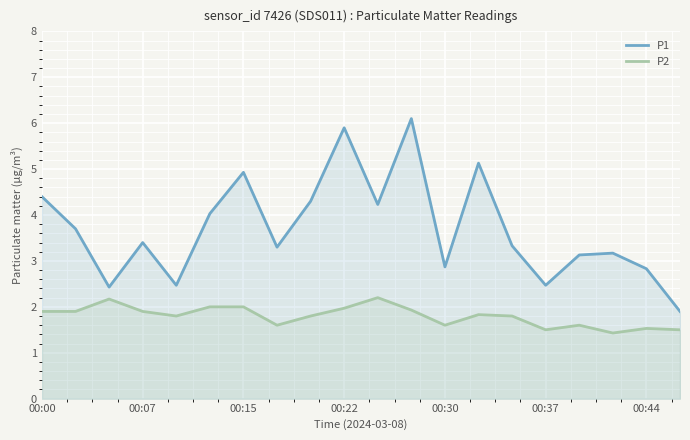

Which series has the largest range (max minus min)?

P1